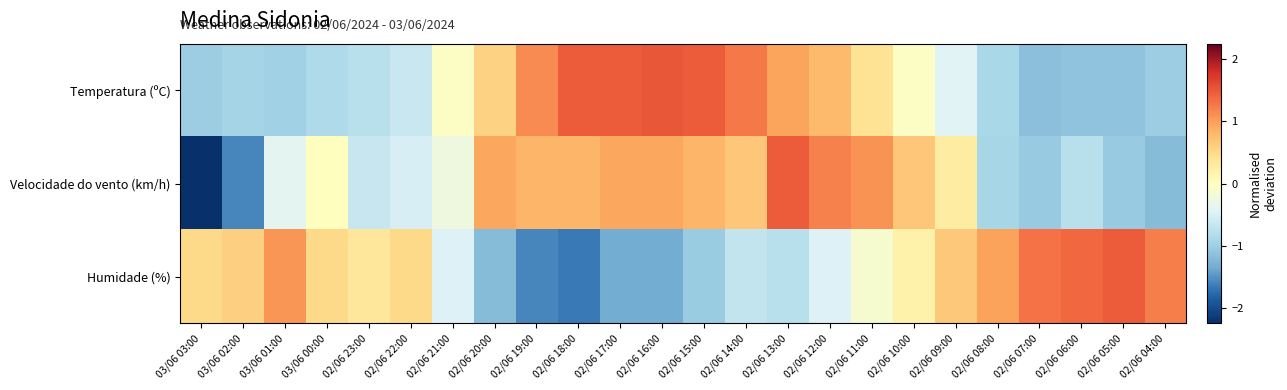

What is the difference between the highest and lowest values at 02/06 22:00?

1.1